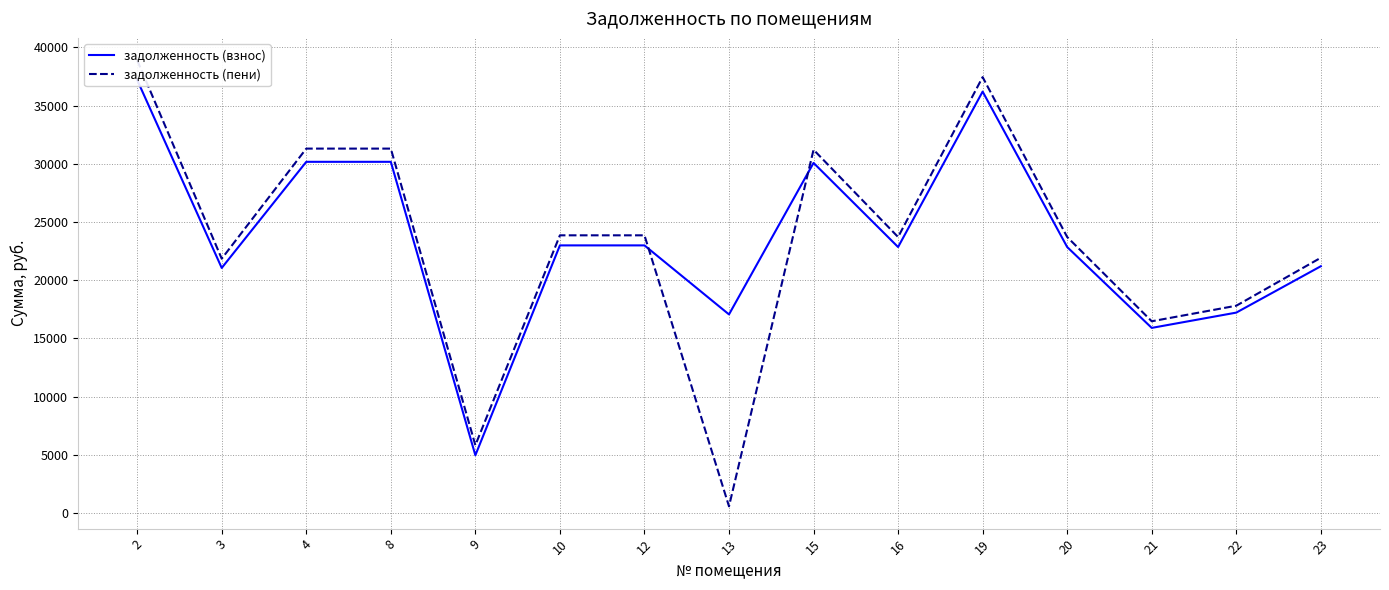

What is the value of the задолженность (взнос) point at the 1st from the left?

37197.5